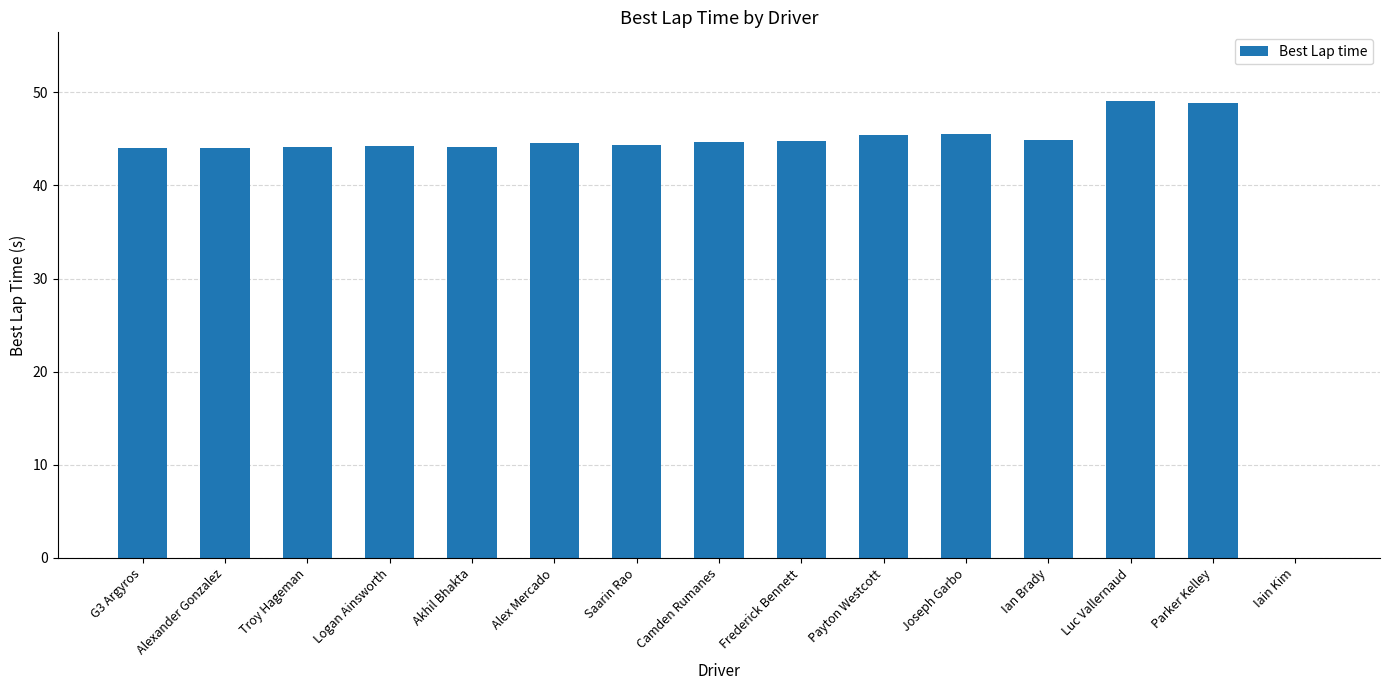

What is the sum of all values?

632.5